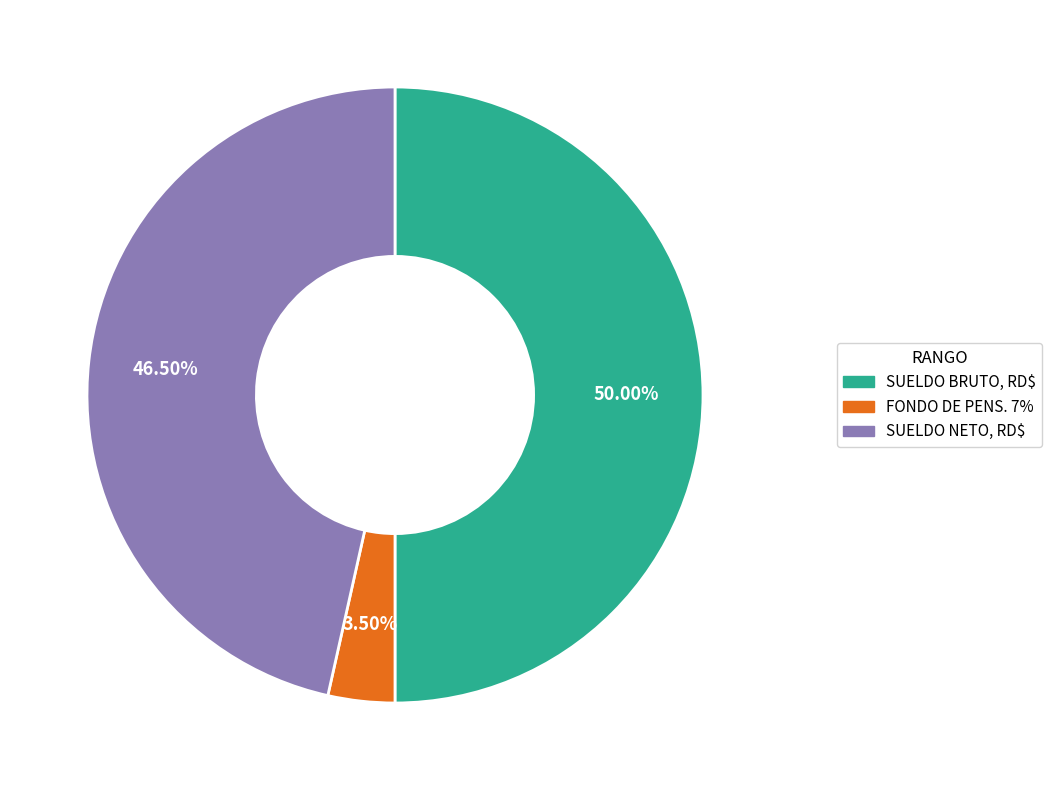

Does FONDO DE PENS. 7% represent more than half of the total?

No